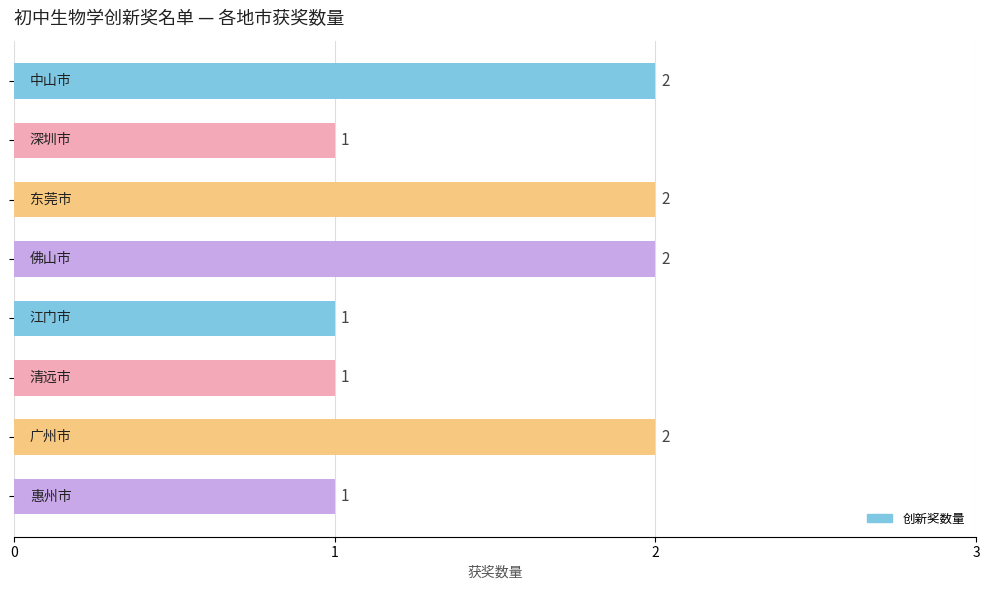

Count the values in the range 1 to 2.

8